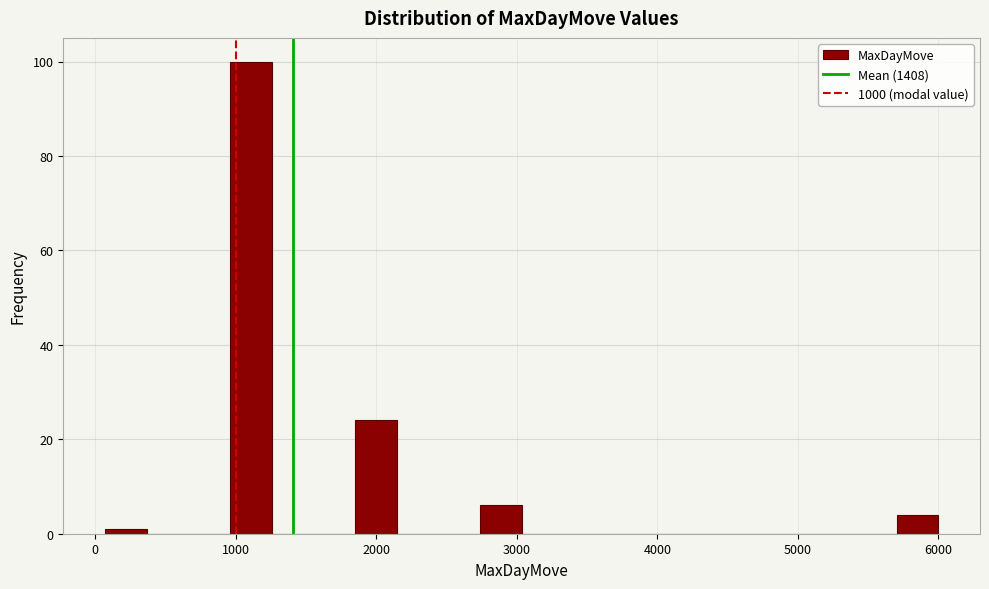

Read against the x-axis, roughly where is the centre of the tallest bar?

1100